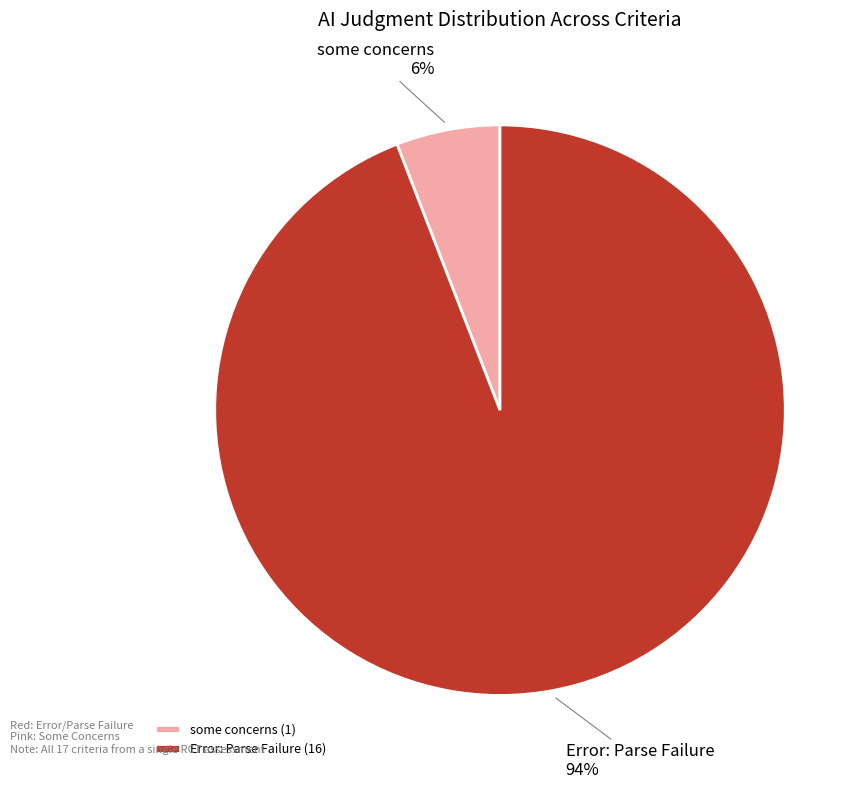

True or false: some concerns accounts for 1% of the total.

False